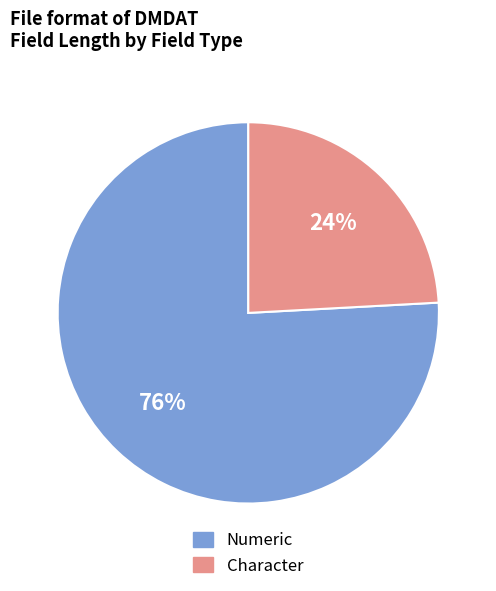

Count the number of slices in the pie.

2